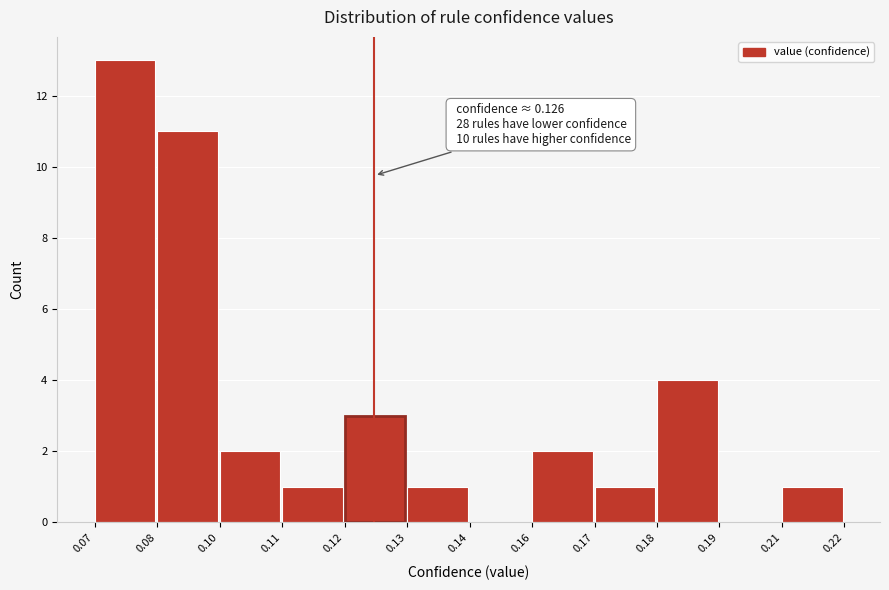

Reading left to right, transcribe all the data shown in this chart.

0.07=13	0.08=11	0.10=2	0.11=1	0.12=3	0.13=1	0.14=0	0.16=2	0.17=1	0.18=4	0.19=0	0.21=1